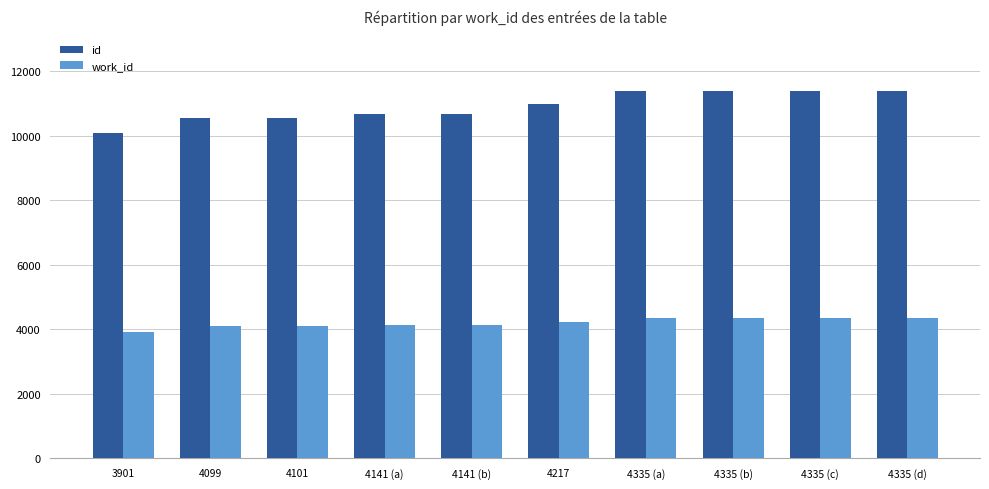

How many data points does each series have?

10